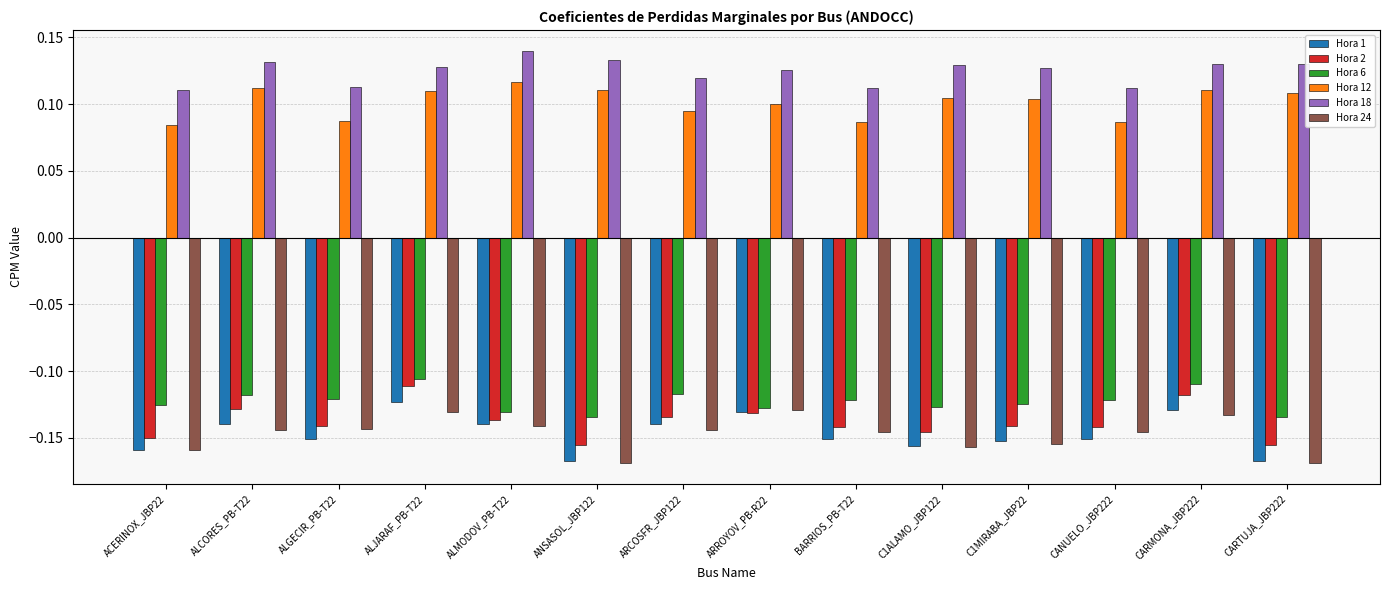

True or false: Hora 18 has a value of 0.1 at ALJARAF_PB-T22.

True